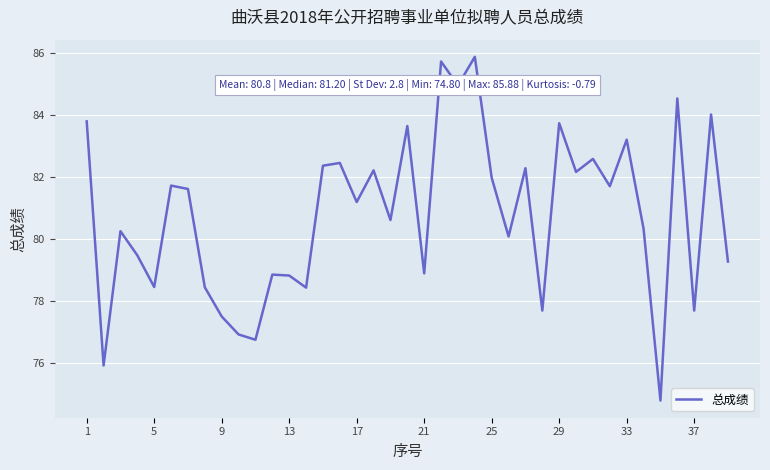

What is the difference between the maximum and minimum values?

11.1